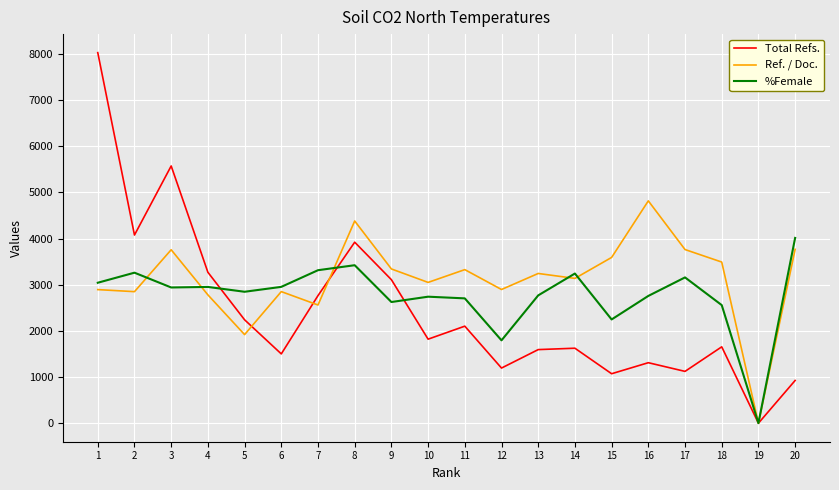

List the series in order of their overall mean, highest first.

Ref. / Doc., %Female, Total Refs.